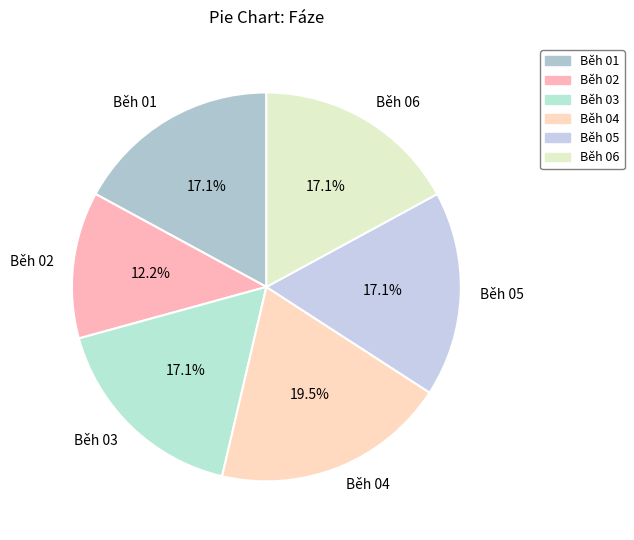

Approximately how many times larger is the value at Běh 05 compared to Běh 04?

0.9